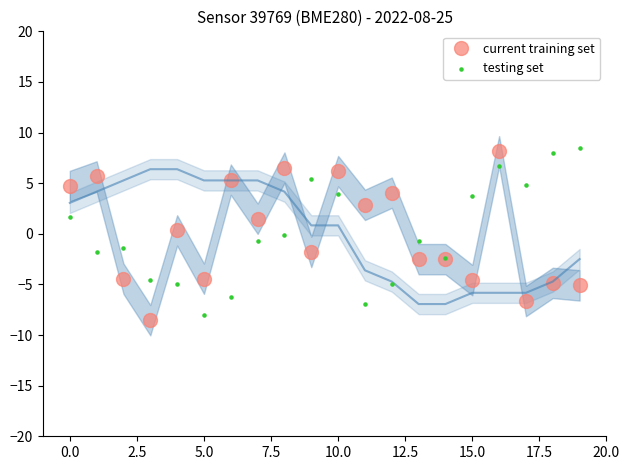

Is the value of testing set at 14 greater than the value of current training set at 11?

No